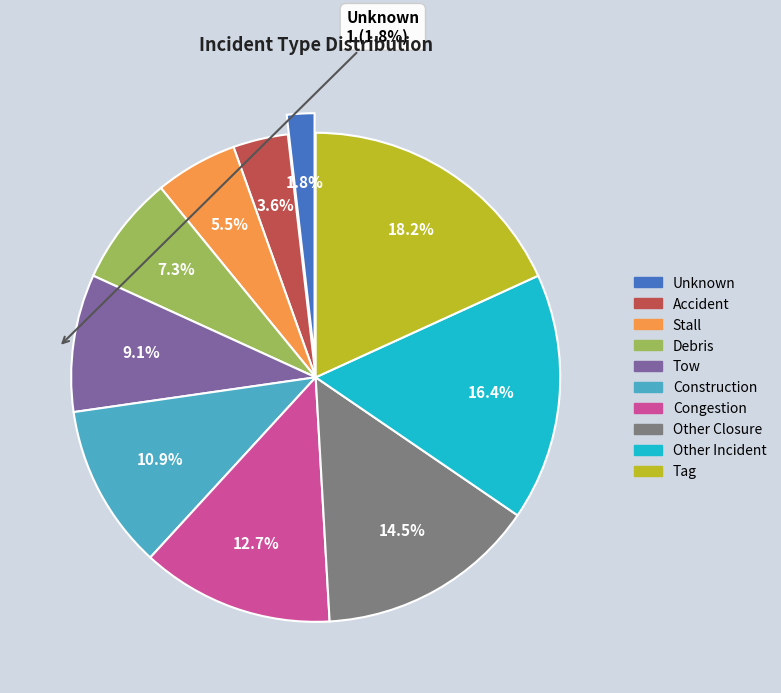

Do Construction and Debris together represent more than half of the pie?

No